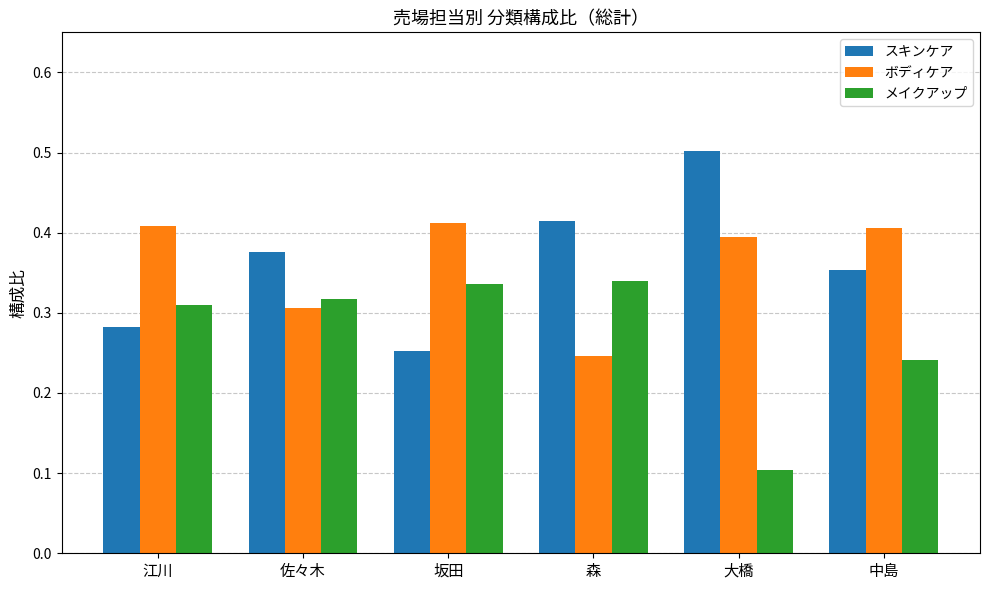

What is the minimum value shown in the chart?

0.1